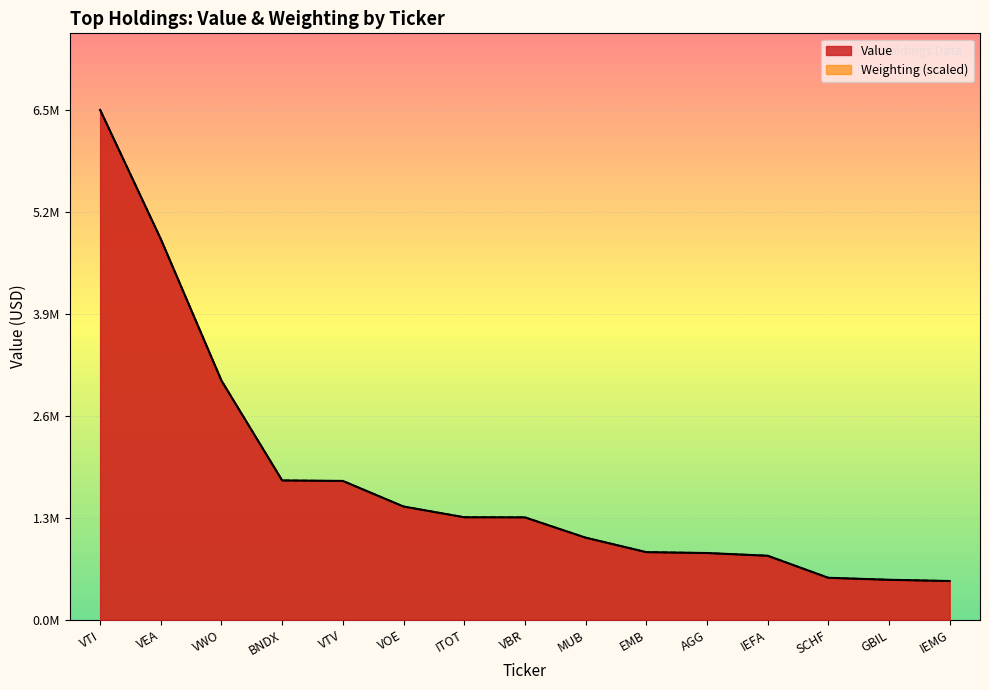

At which category does the chart reach its peak across all series?

VTI